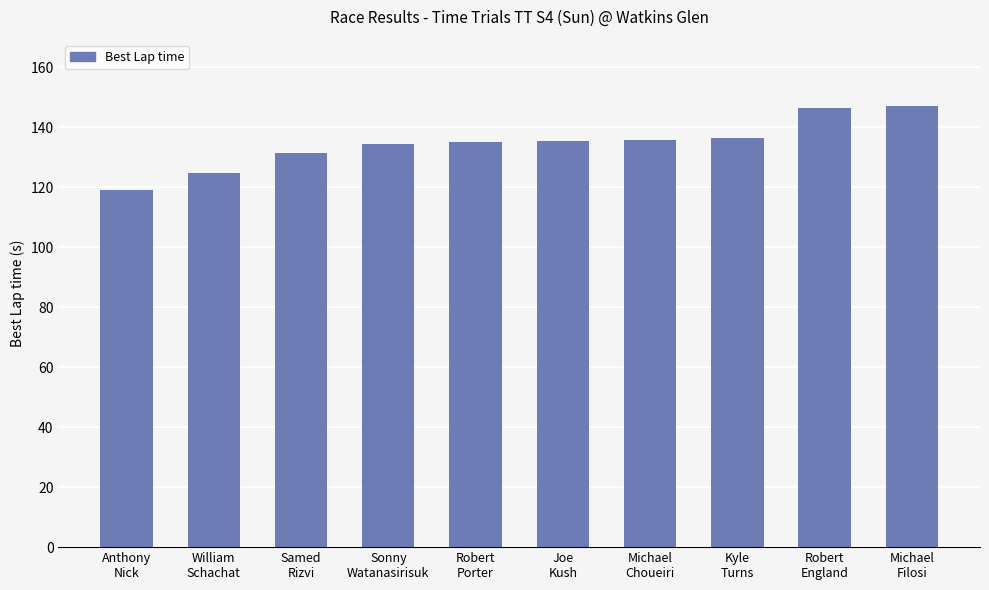

What position from the left is Michael
Filosi?

10